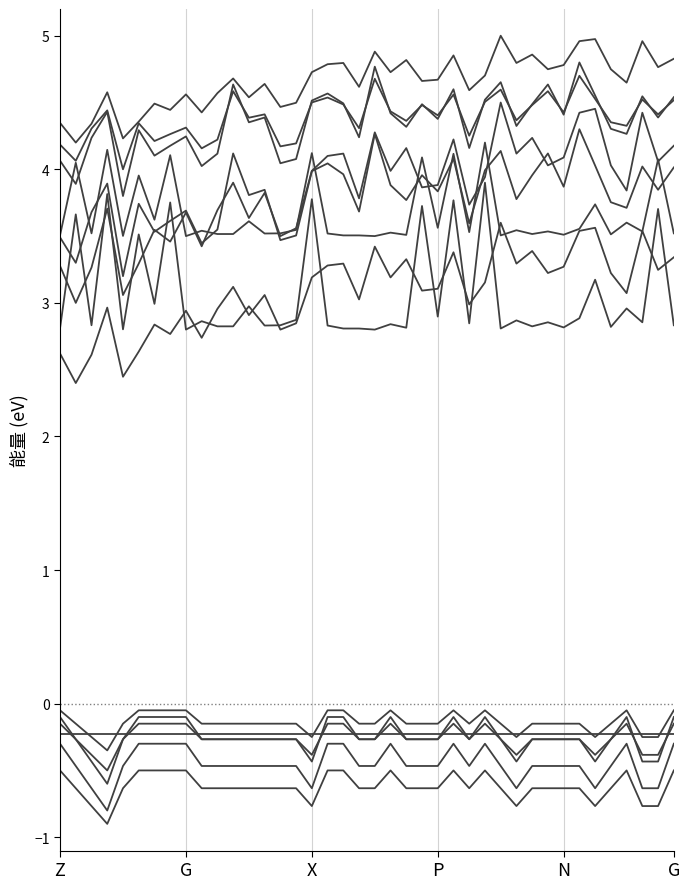

Is it true that SDS_P2 equals 0.9 at 00:39?

False